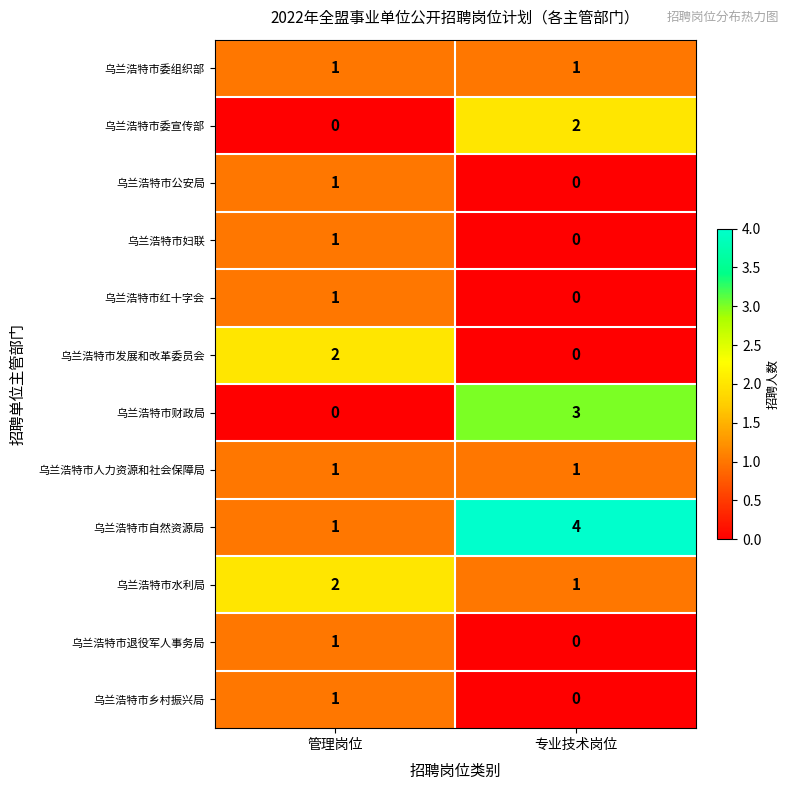

List the labels in order of 乌兰浩特市退役军人事务局 value, largest first.

管理岗位, 专业技术岗位